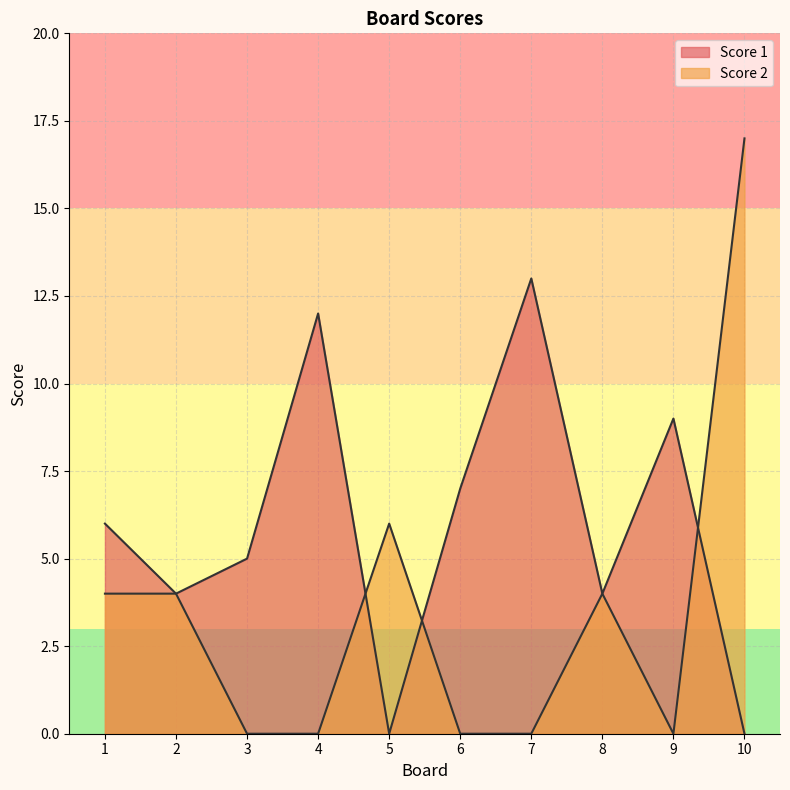

How many data points in Score 1 are above 6?

4